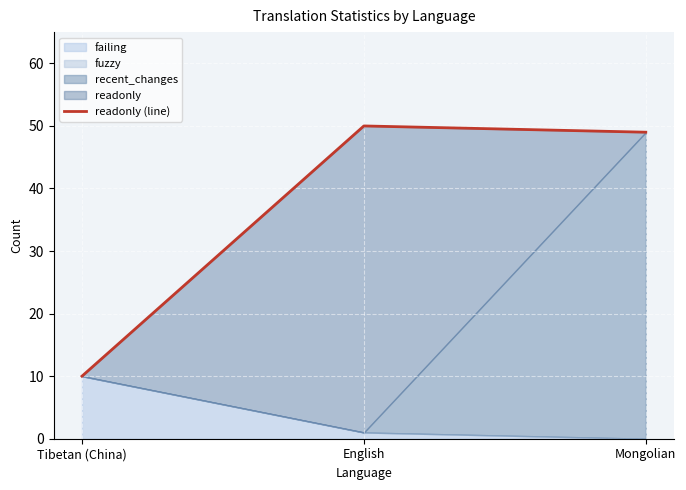

How many lines are shown in the chart?

1